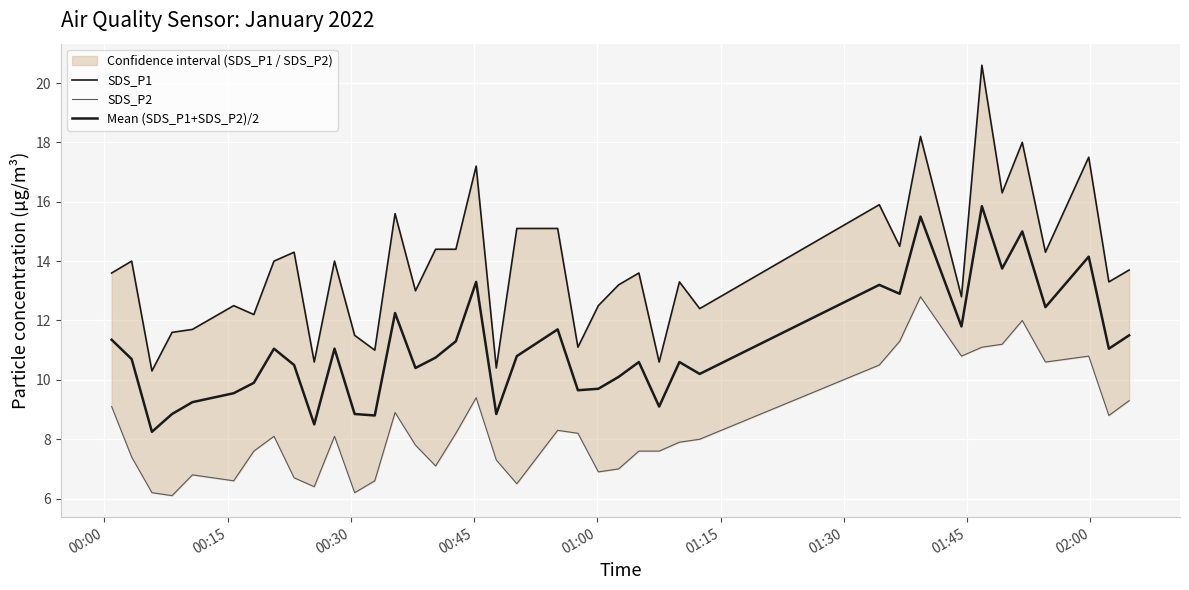

Where does the SDS_P1 series first go above 13?

00:00